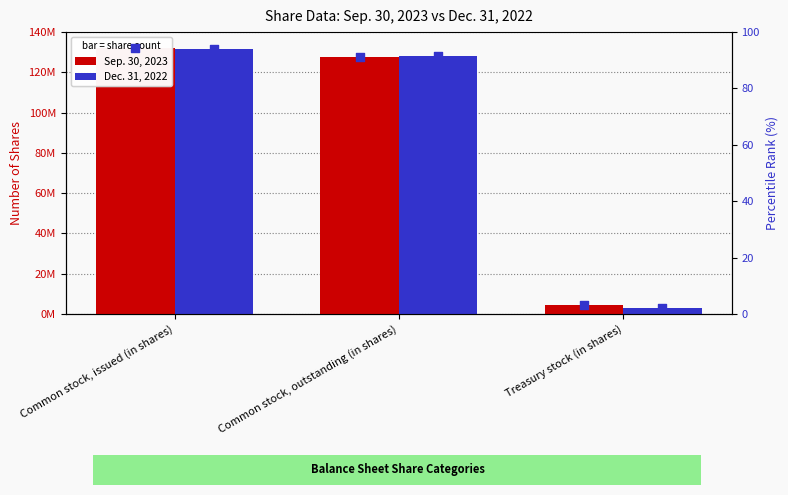

Is the value of Sep. 30, 2023 at Common stock, issued (in shares) greater than the value of Dec. 31, 2022 at Common stock, issued (in shares)?

Yes